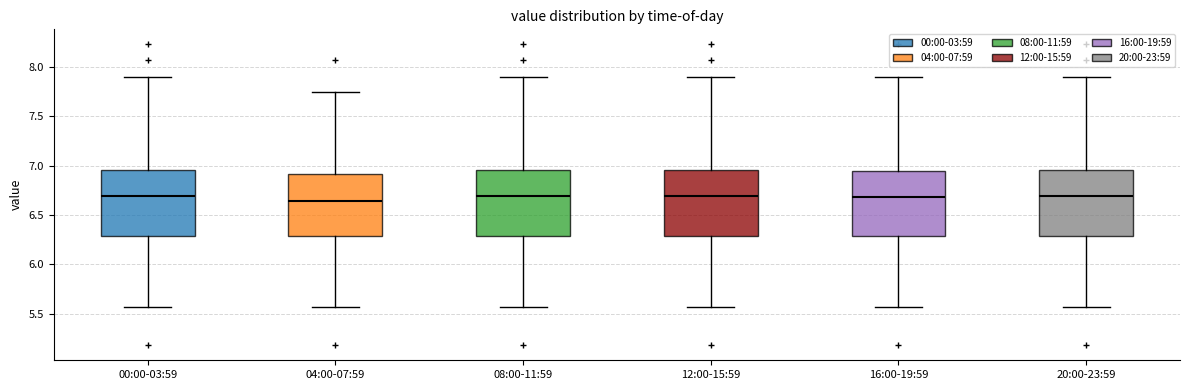

Reading left to right, transcribe this box plot: for each box, give where its median line is, the range the box spans, and where its two whiskers end, as read against the y-axis. The values are not printed on the chart, so give them approximately, as read against the axis.

00:00-03:59: median 6.70, box 6.30 to 6.95, whiskers 5.55 to 7.90
04:00-07:59: median 6.65, box 6.30 to 6.90, whiskers 5.55 to 7.75
08:00-11:59: median 6.70, box 6.30 to 6.95, whiskers 5.55 to 7.90
12:00-15:59: median 6.70, box 6.30 to 6.95, whiskers 5.55 to 7.90
16:00-19:59: median 6.70, box 6.30 to 6.95, whiskers 5.55 to 7.90
20:00-23:59: median 6.70, box 6.30 to 6.95, whiskers 5.55 to 7.90